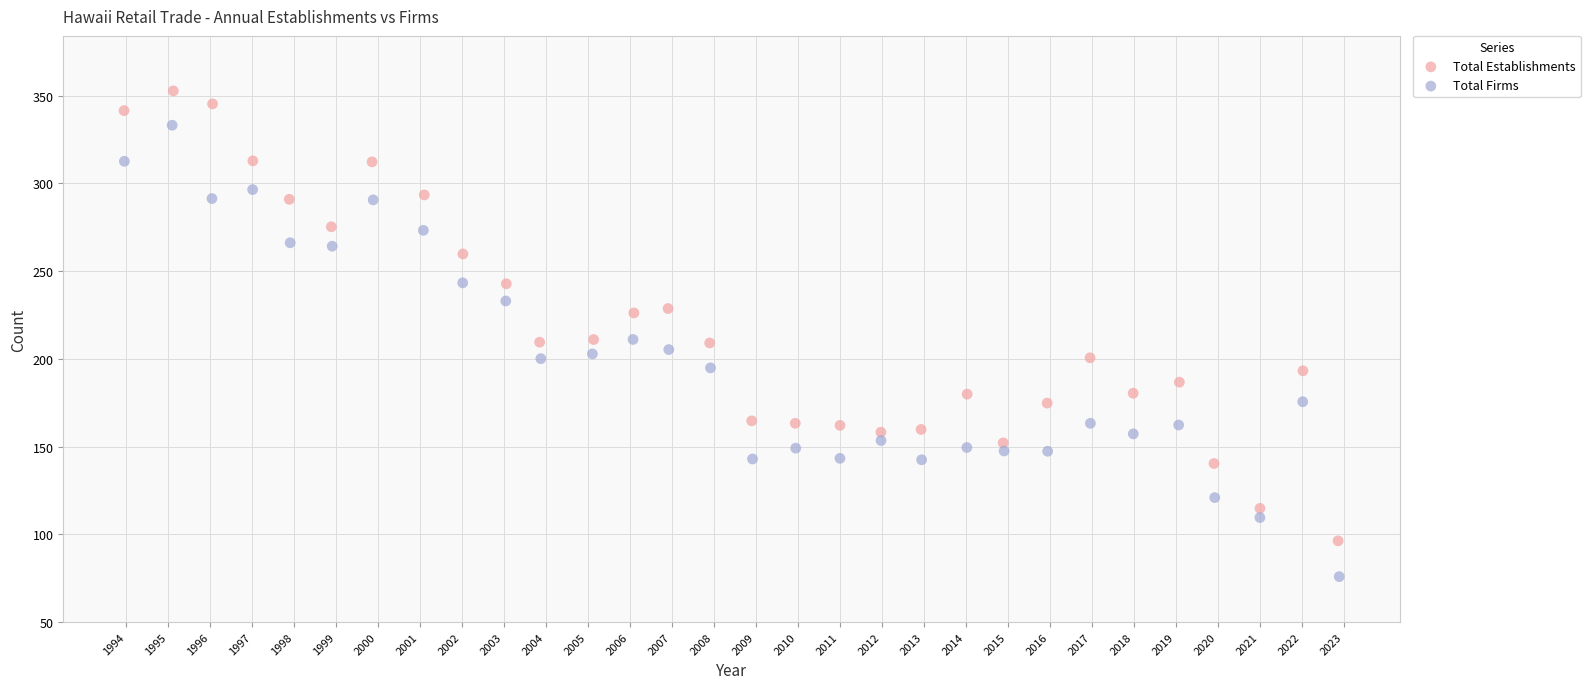

Which series contains the lowest Y value?

Total Firms